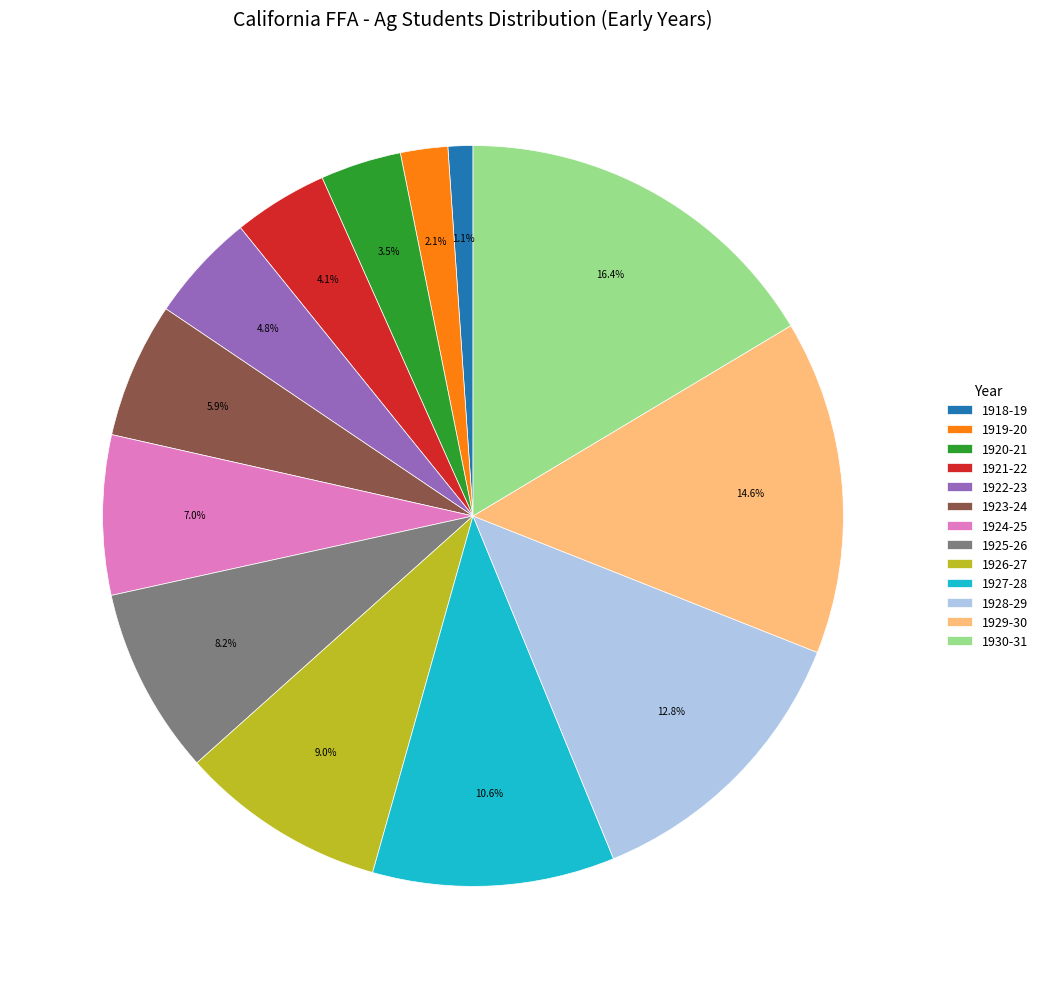

To the nearest percent, what is the average slice percentage?

8%